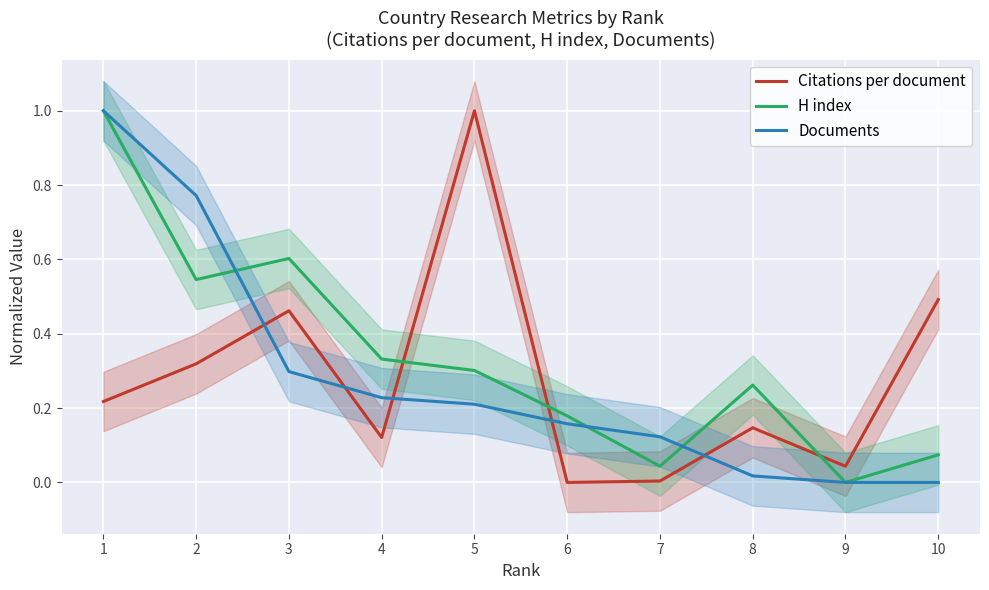

Which series changed the most between 1 and 10?

Documents